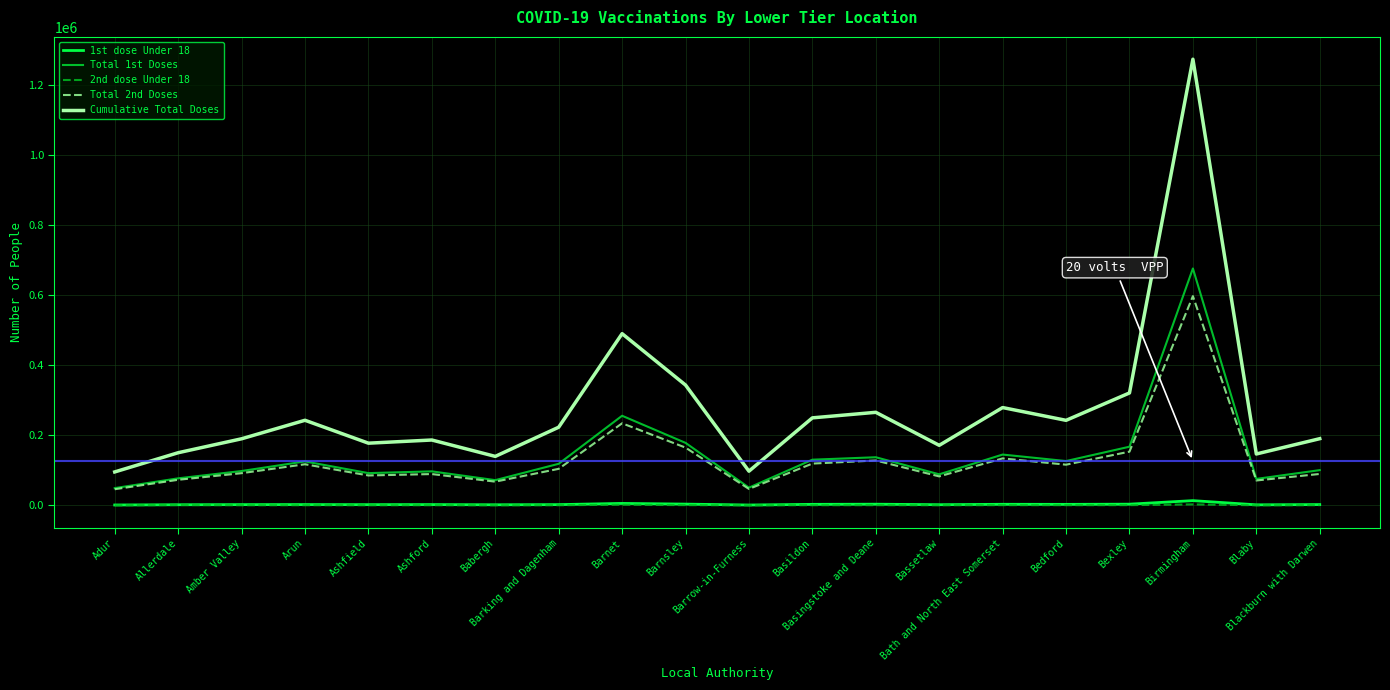

Reading left to right, transcribe all the data shown in this chart.

1st dose Under 18: Adur=1224	Allerdale=1916	Amber Valley=2278	Arun=2399	Ashfield=2197	Ashford=2372	Babergh=1821	Barking and Dagenham=2283	Barnet=5725	Barnsley=3717	Barrow-in-Furness=1116	Basildon=3050	Basingstoke and Deane=3489	Bassetlaw=2052	Bath and North East Somerset=3222	Bedford=2996	Bexley=3552	Birmingham=13665	Blaby=1694	Blackburn with Darwen=2412
Total 1st Doses: Adur=49428	Allerdale=77346	Amber Valley=98247	Arun=125687	Ashfield=92254	Ashford=97301	Babergh=72186	Barking and Dagenham=118933	Barnet=256136	Barnsley=178714	Barrow-in-Furness=50774	Basildon=130637	Basingstoke and Deane=137615	Bassetlaw=88816	Bath and North East Somerset=145265	Bedford=126720	Bexley=167718	Birmingham=676961	Blaby=75719	Blackburn with Darwen=100808
2nd dose Under 18: Adur=238	Allerdale=1014	Amber Valley=402	Arun=528	Ashfield=438	Ashford=491	Babergh=373	Barking and Dagenham=453	Barnet=1986	Barnsley=778	Barrow-in-Furness=264	Basildon=572	Basingstoke and Deane=642	Bassetlaw=444	Bath and North East Somerset=714	Bedford=650	Bexley=738	Birmingham=2929	Blaby=361	Blackburn with Darwen=579
Total 2nd Doses: Adur=46234	Allerdale=73182	Amber Valley=92114	Arun=117575	Ashfield=85558	Ashford=89575	Babergh=67879	Barking and Dagenham=104488	Barnet=234582	Barnsley=165211	Barrow-in-Furness=47037	Basildon=119527	Basingstoke and Deane=128386	Bassetlaw=82876	Bath and North East Somerset=134316	Bedford=116369	Bexley=153611	Birmingham=597928	Blaby=71217	Blackburn with Darwen=89881
Cumulative Total Doses: Adur=95662	Allerdale=150528	Amber Valley=190361	Arun=243262	Ashfield=177812	Ashford=186876	Babergh=140065	Barking and Dagenham=223421	Barnet=490718	Barnsley=343925	Barrow-in-Furness=97811	Basildon=250164	Basingstoke and Deane=266001	Bassetlaw=171692	Bath and North East Somerset=279581	Bedford=243089	Bexley=321329	Birmingham=1274889	Blaby=146936	Blackburn with Darwen=190689